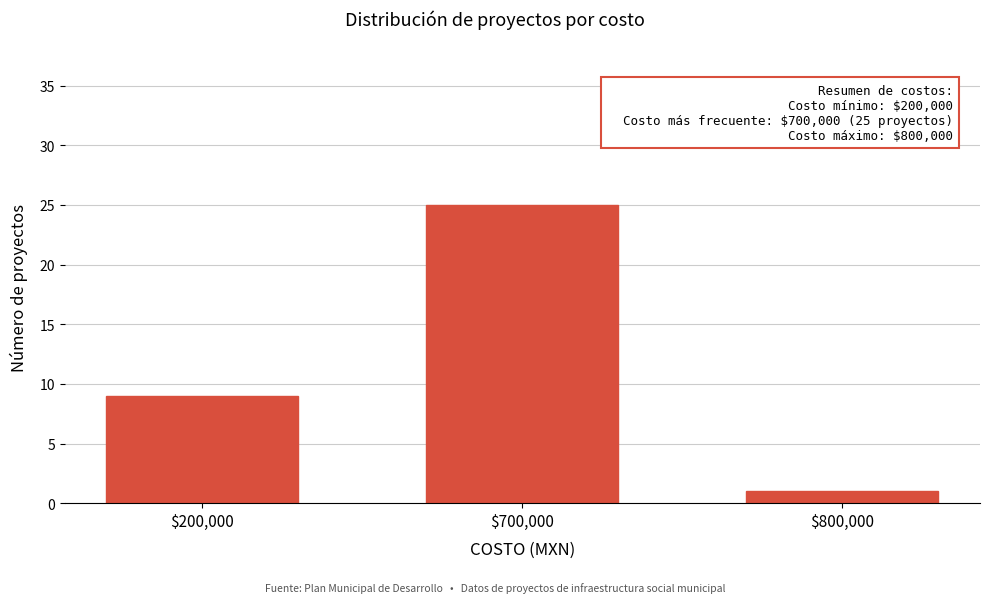

Reading left to right, what are all the values shown in this chart?

9	25	1